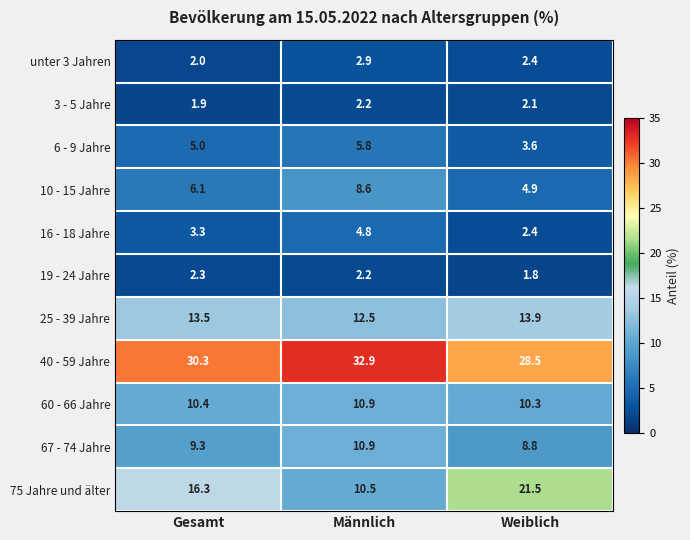

The value of 3 - 5 Jahre at Gesamt is 1.9. True or false?

True